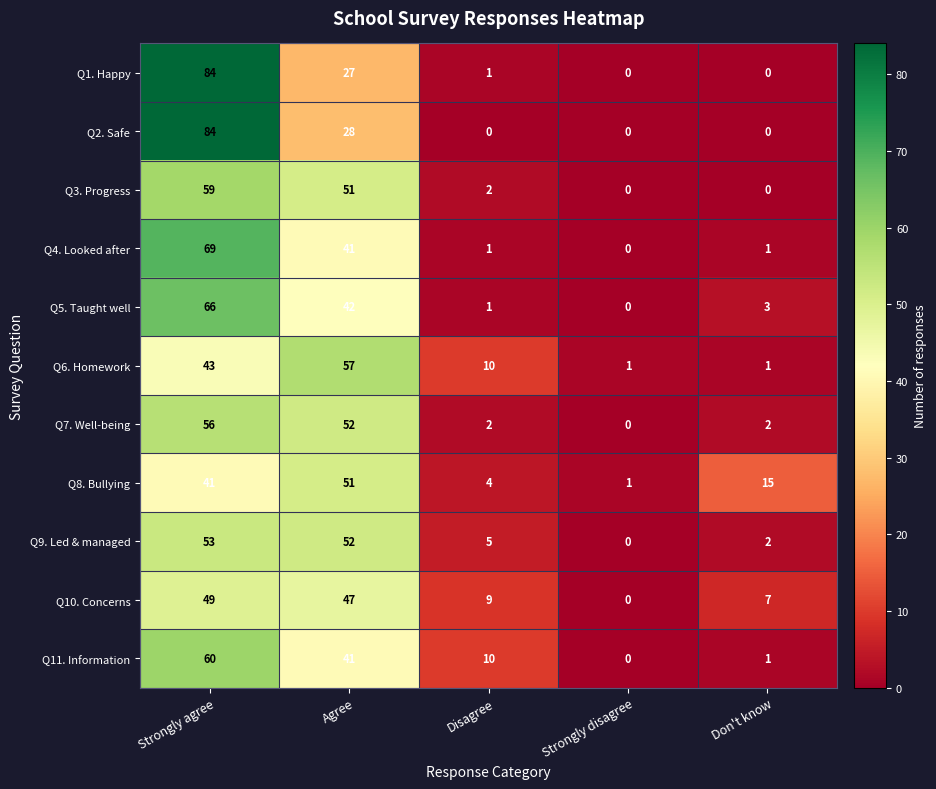

What is the total value across all series at Disagree?

45